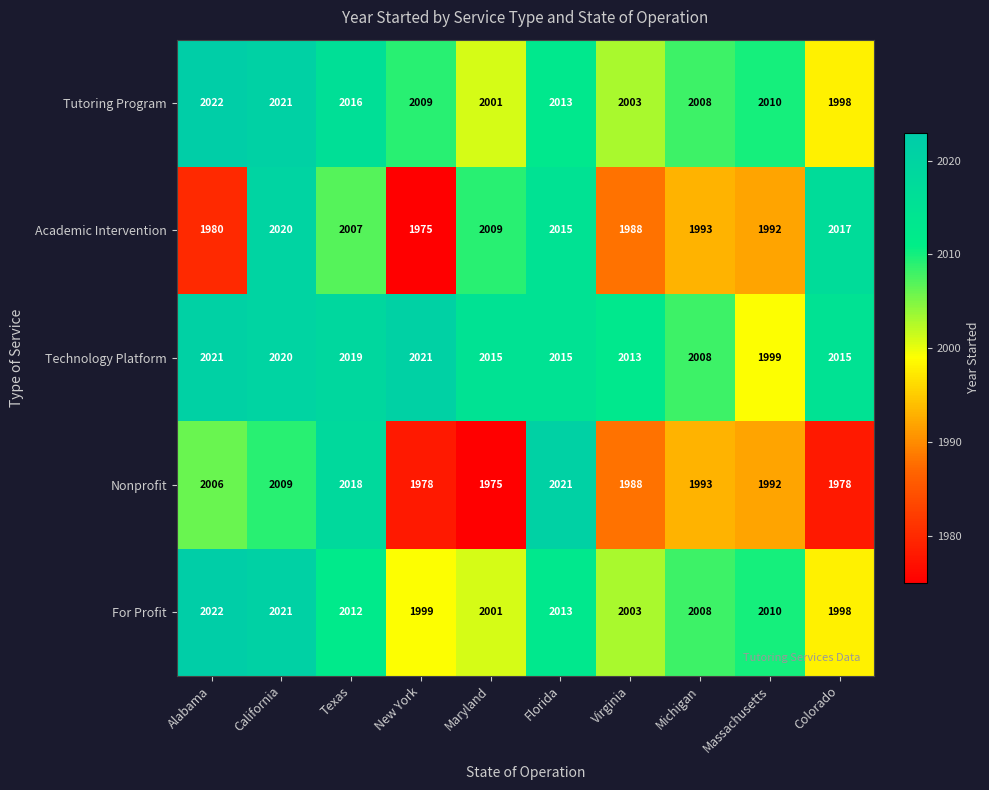

What is the difference between the Tutoring Program values at Colorado and Massachusetts?

12